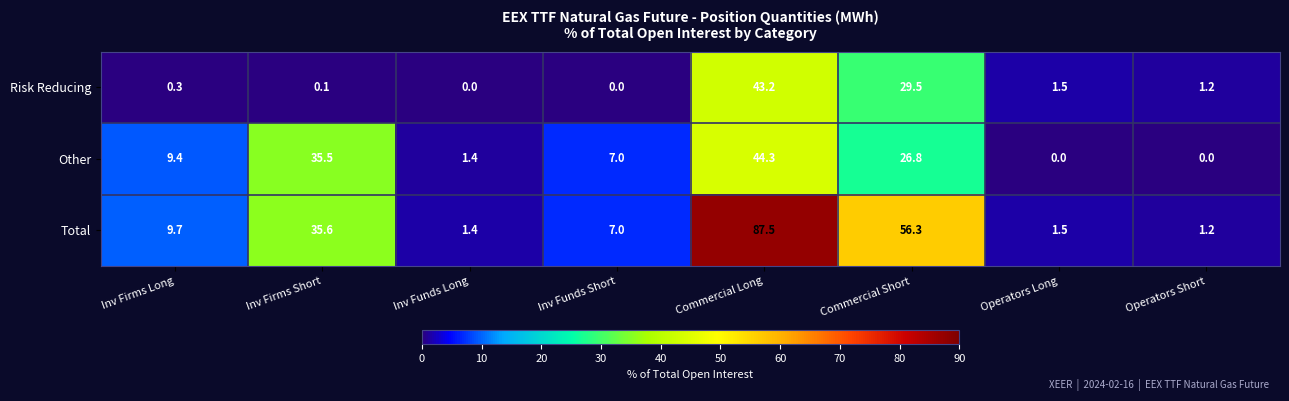

What is the maximum value shown in the chart?

87.5